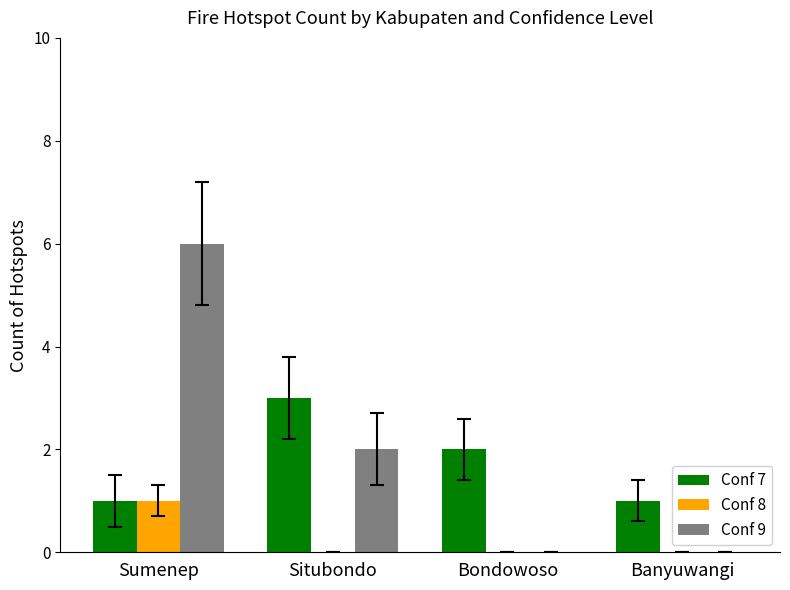

Read the Conf 7 value at Bondowoso.

2